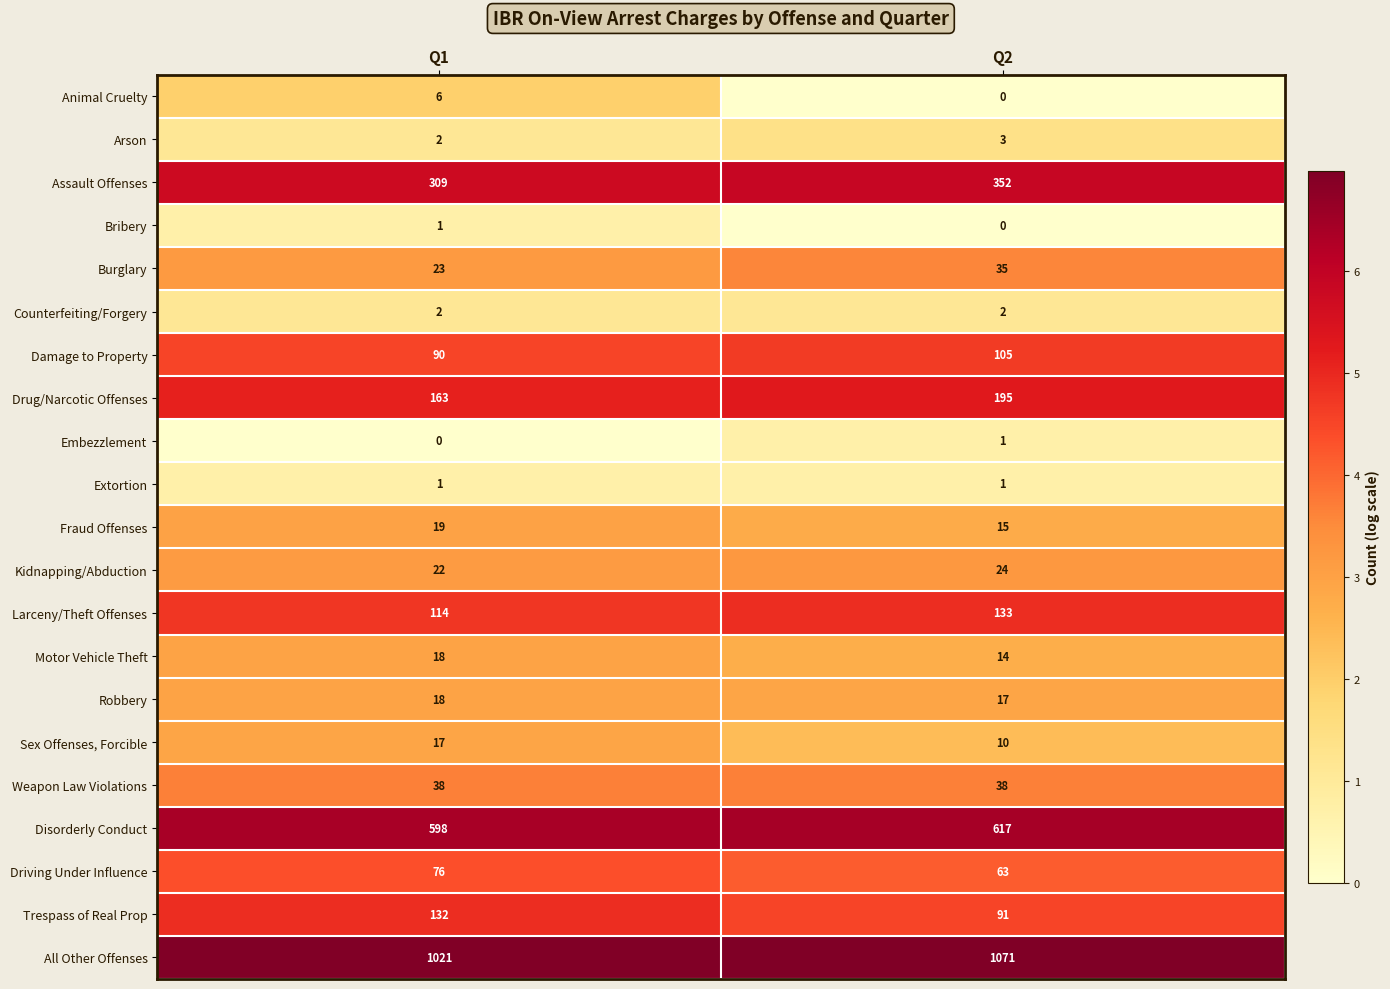

What is the sum of all Drug/Narcotic Offenses values?

358